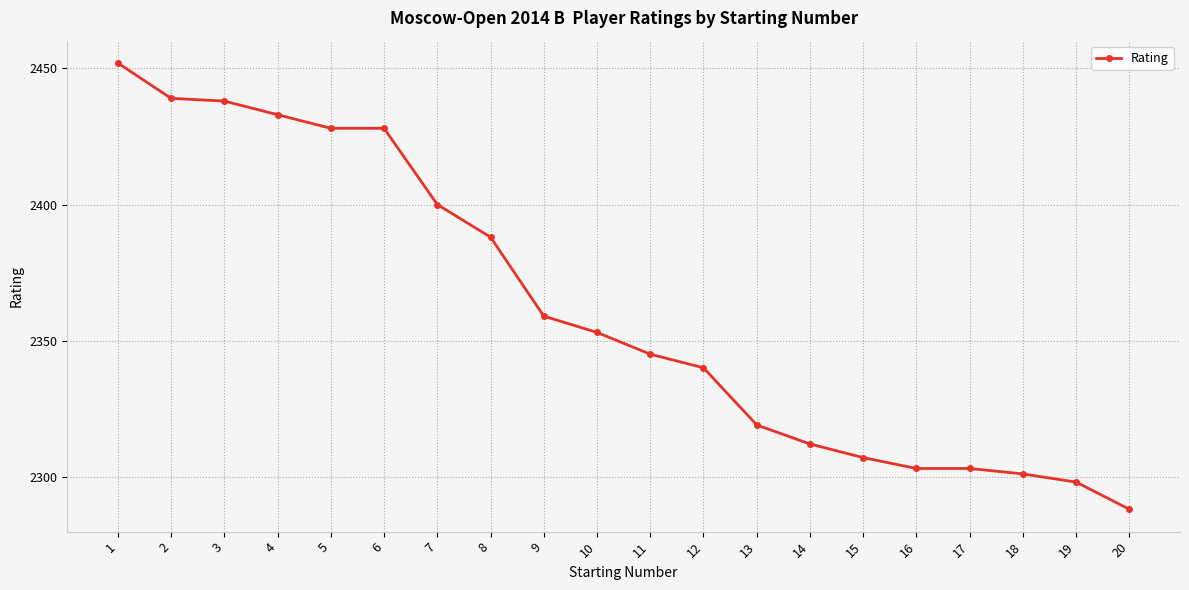

What is the sum of the values at 18 and 8?

4689